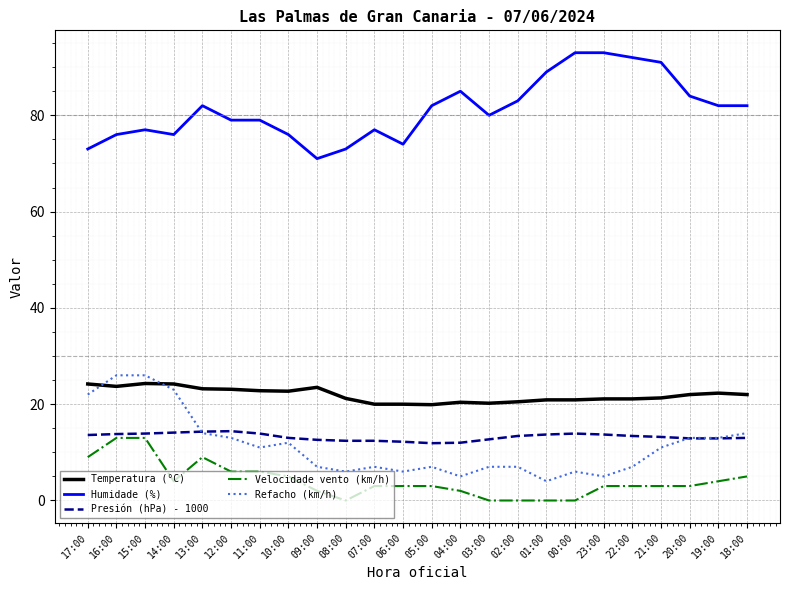

The value of Temperatura (°C) at 20:00 is 22.0. True or false?

True